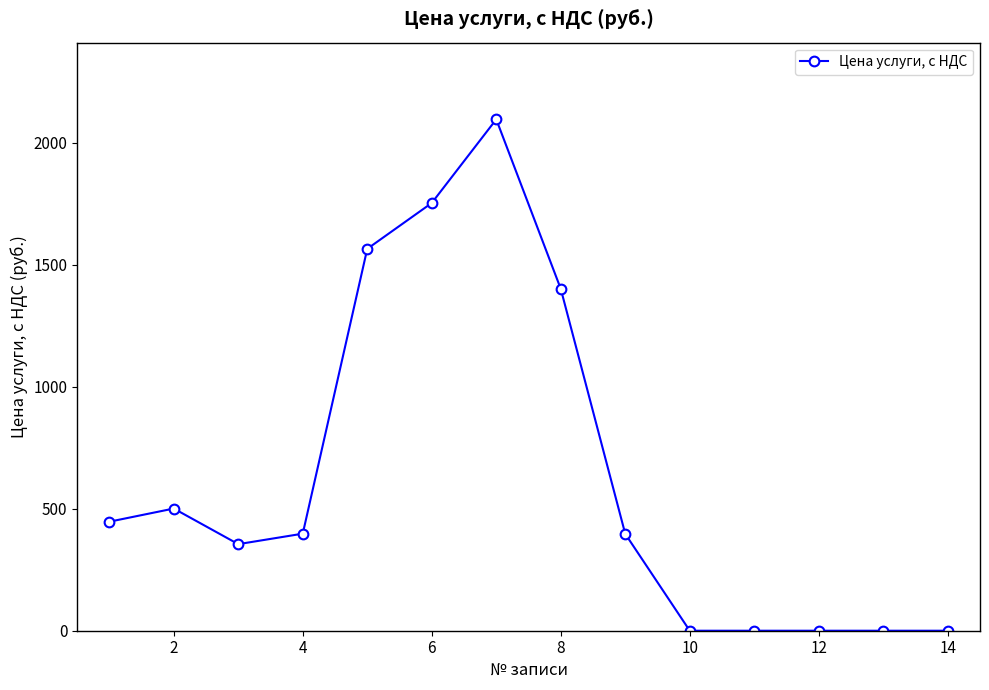

True or false: the data has more than 1 interior local peaks.

True